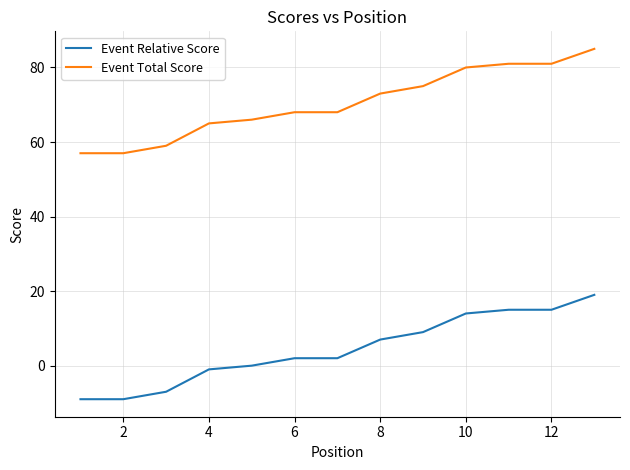

Does the chart have visible grid lines?

Yes